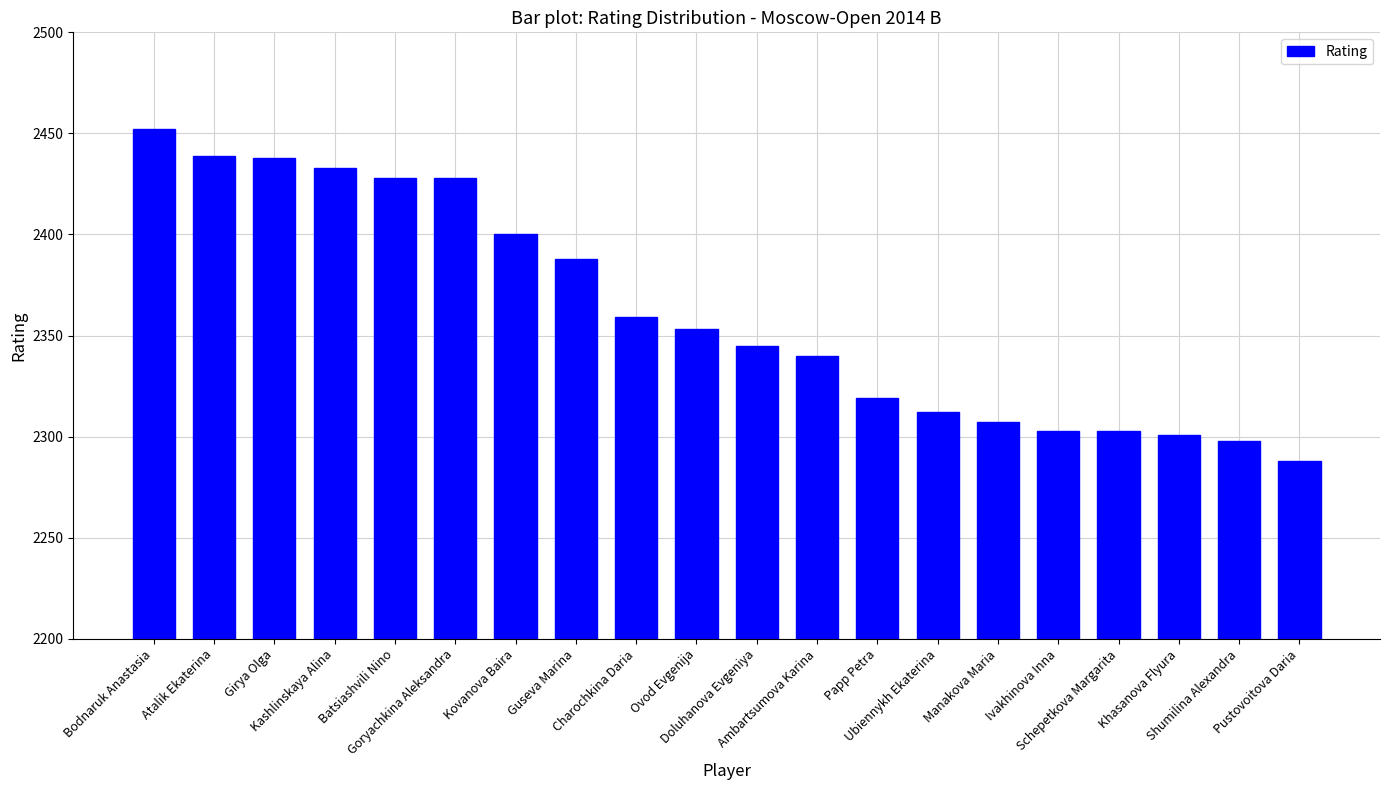

What is the value of the 16th bar from the left?

2303